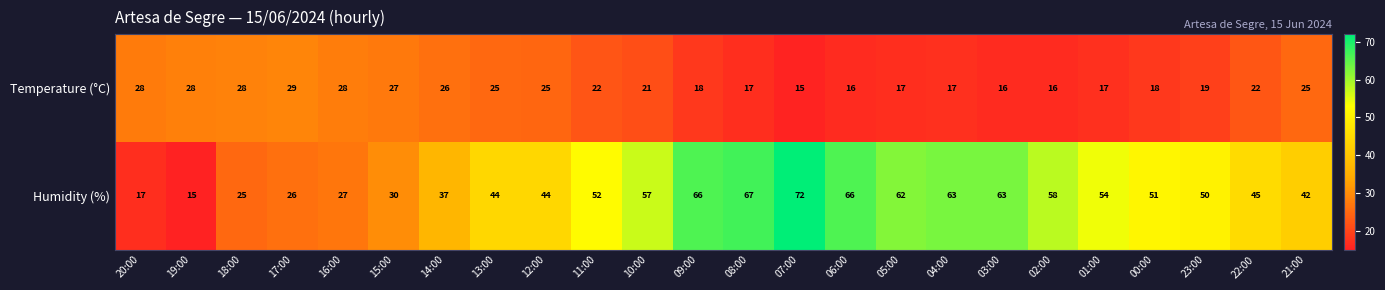

How many distinct data groups are displayed?

2